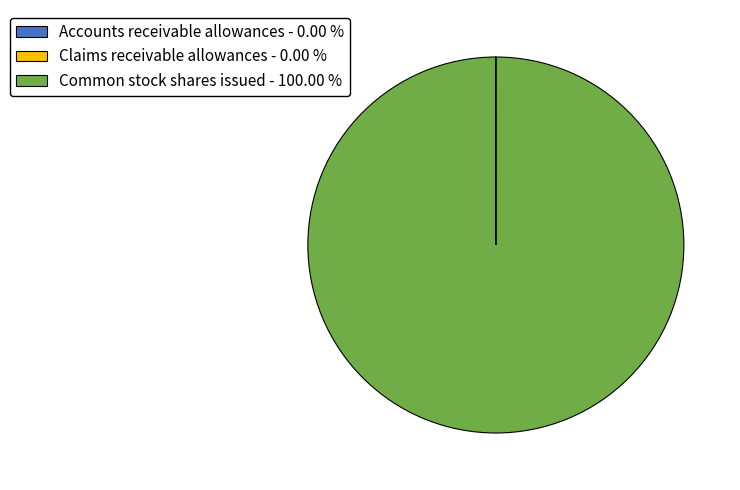

Which category has the biggest portion of the pie?

Common stock shares issued